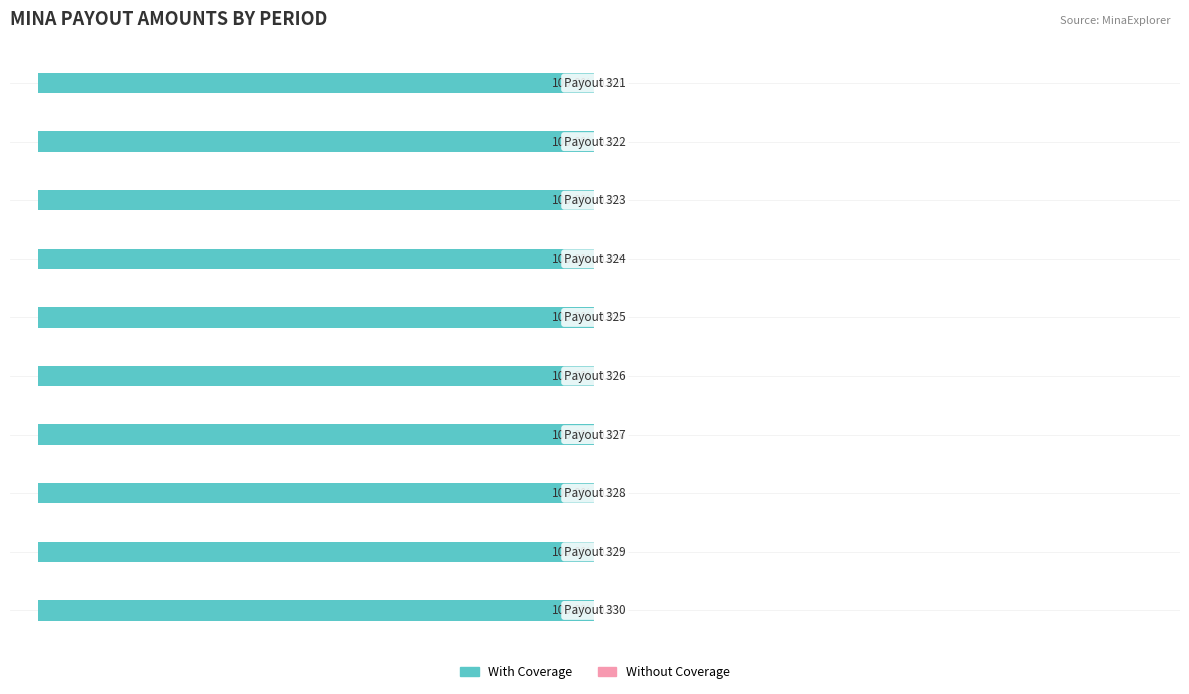

What is the sum of the With Coverage values at 4 and 7?

-200.0